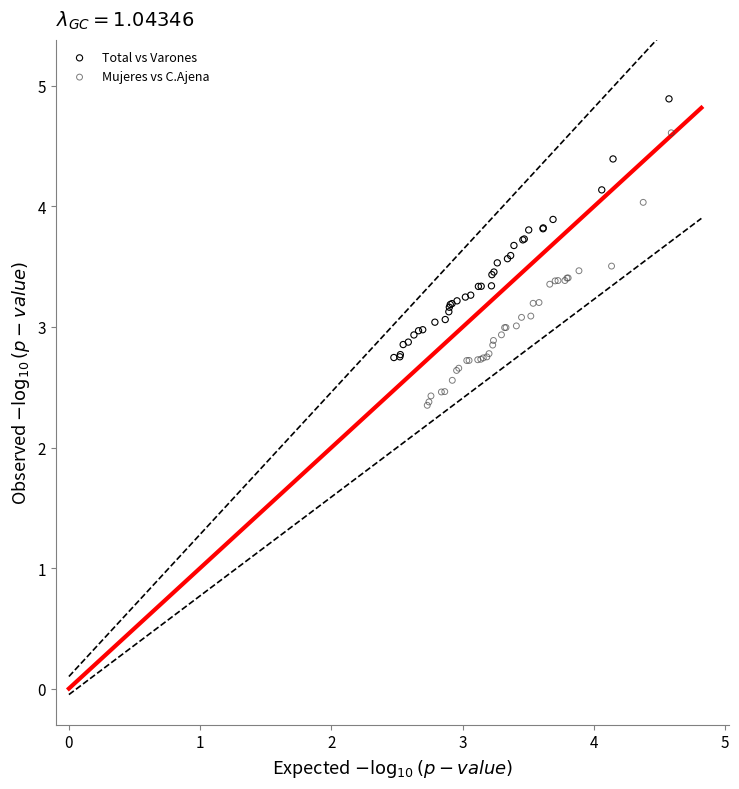

Which series has the widest spread of Y values?

Mujeres vs C.Ajena